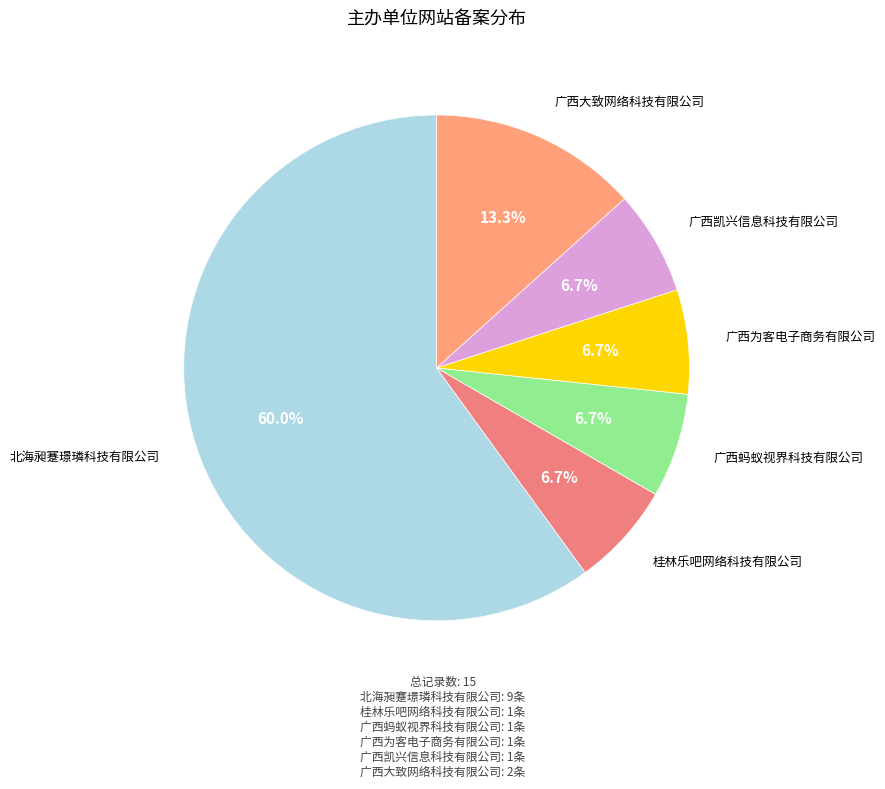

Which slice is the largest?

北海昶蹇璟璘科技有限公司